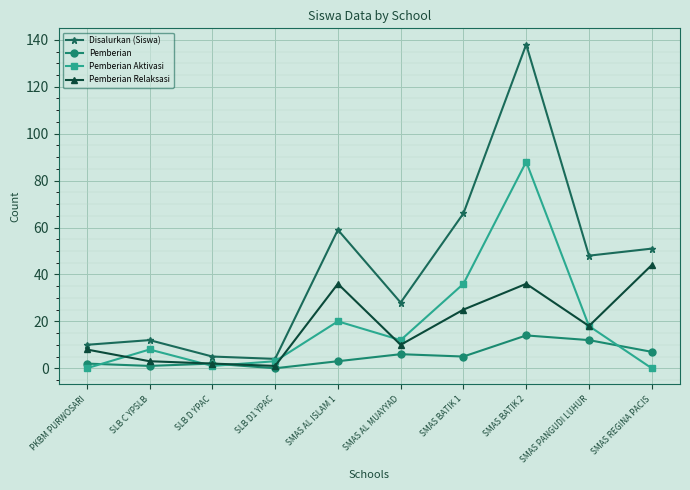

Count the number of data series in this chart.

4